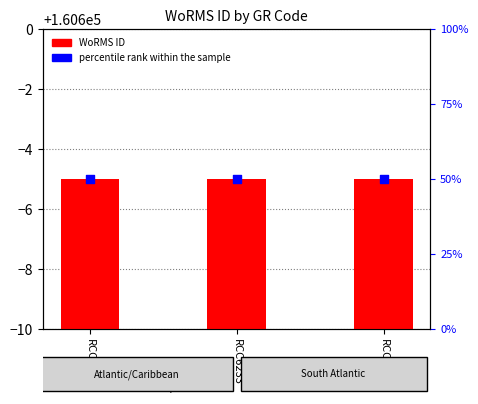

Which series has the largest Y range (max minus min)?

WoRMS ID